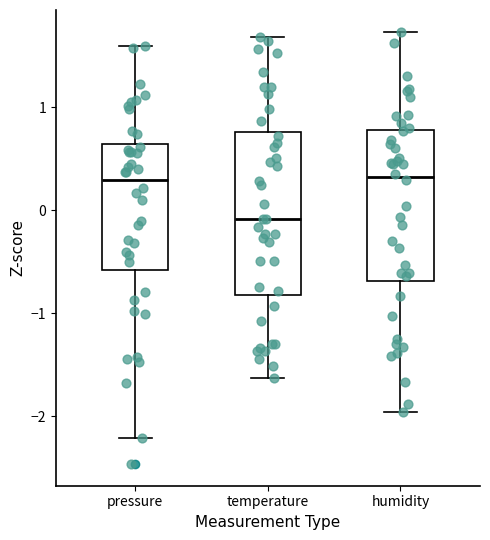

Comparing the boxes themselves (not the whiskers), which one is the tallest?

temperature